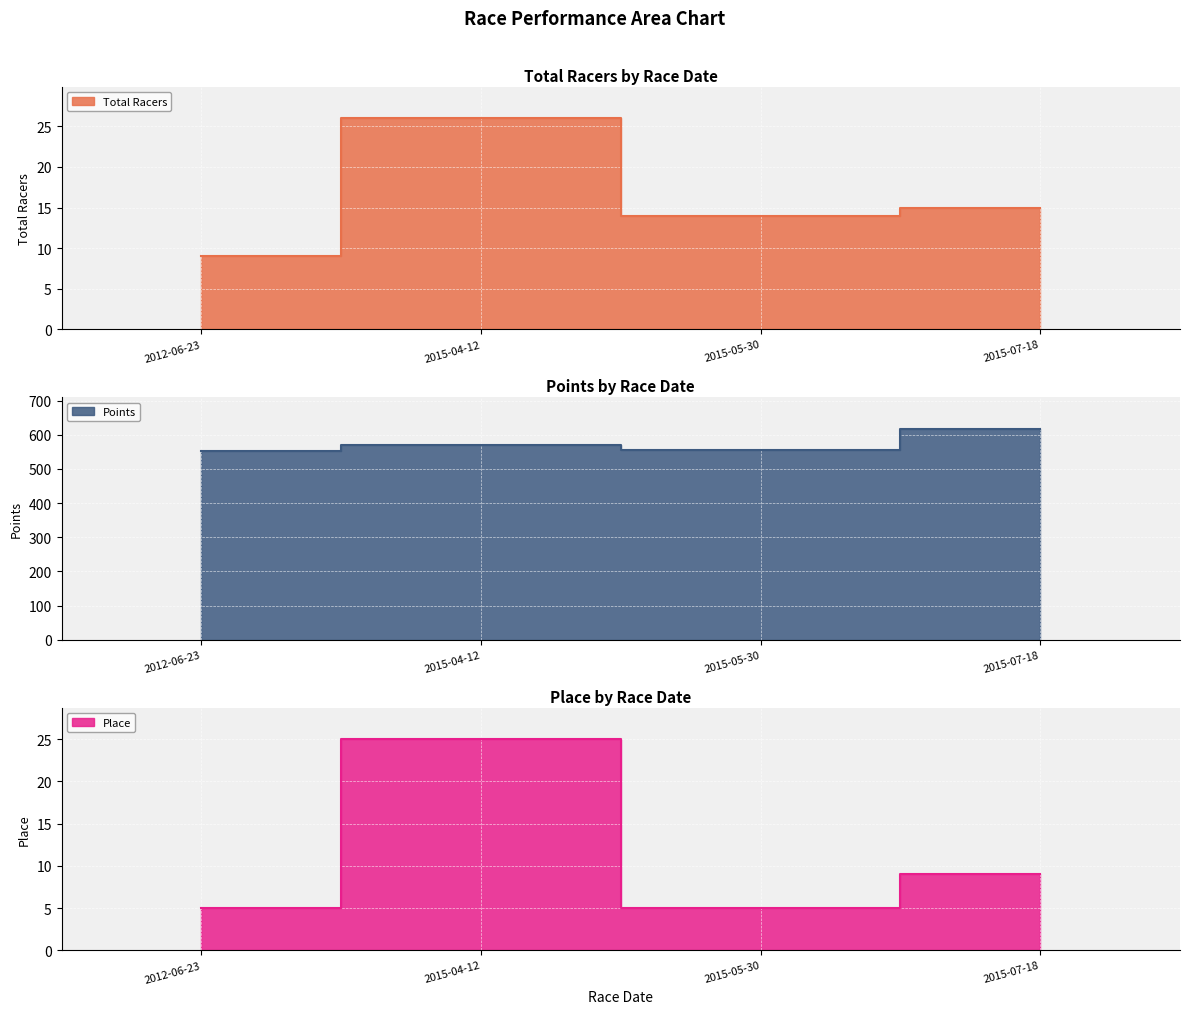

Is it true that Points equals 569.9 at 2015-04-12?

True